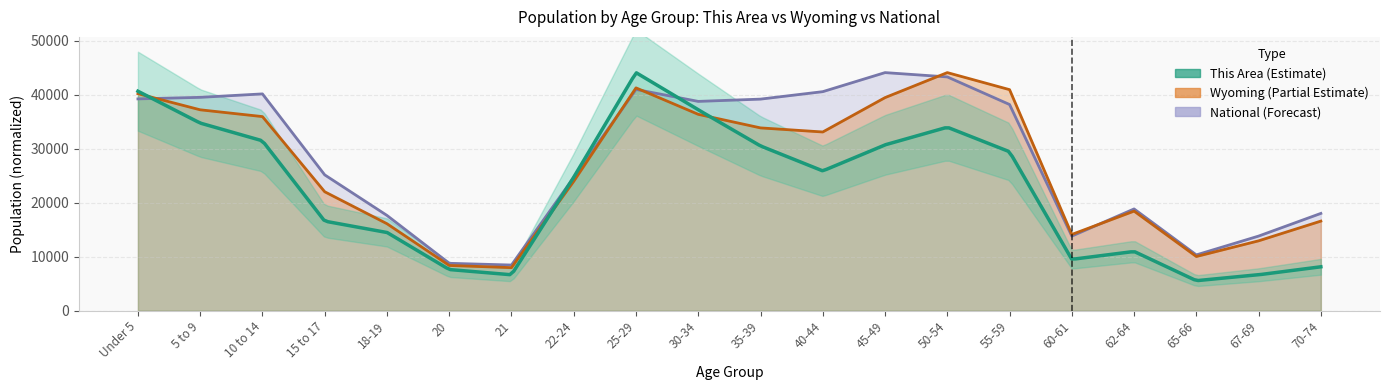

How many intersections are there between Wyoming and National?

5